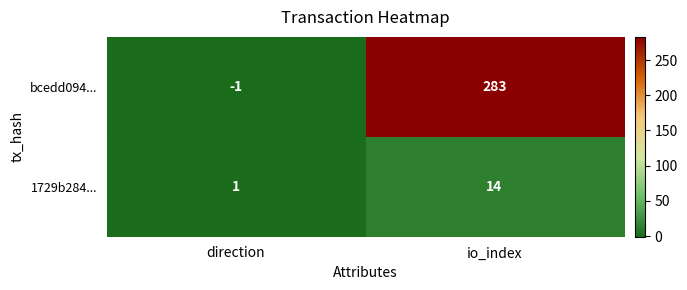

At which category is the sum across all series the highest?

io_index